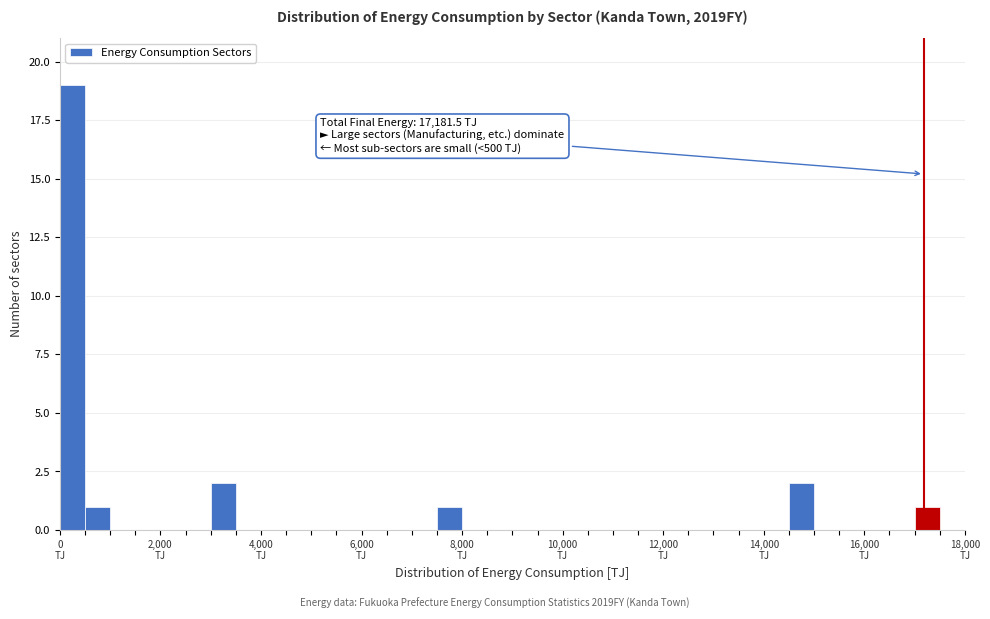

Around what value on the x-axis is the tallest bar? Give the approximate position of its centre, as read against the axis.

200